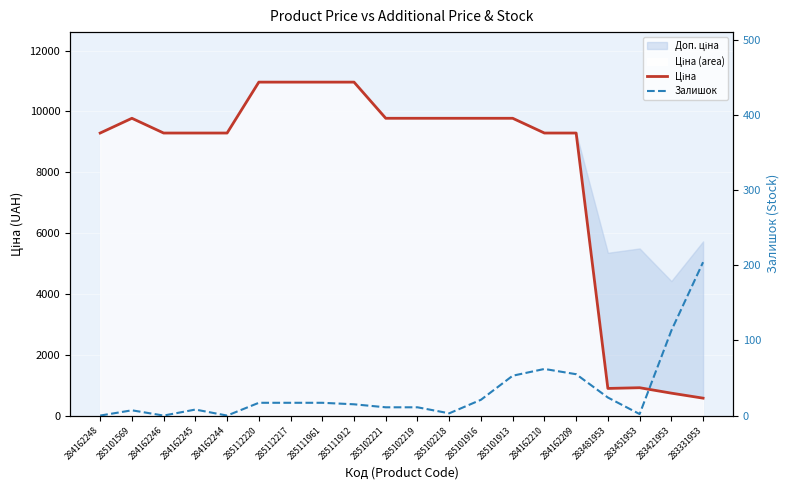

At how many categories does at least one series exceed 8935?

16